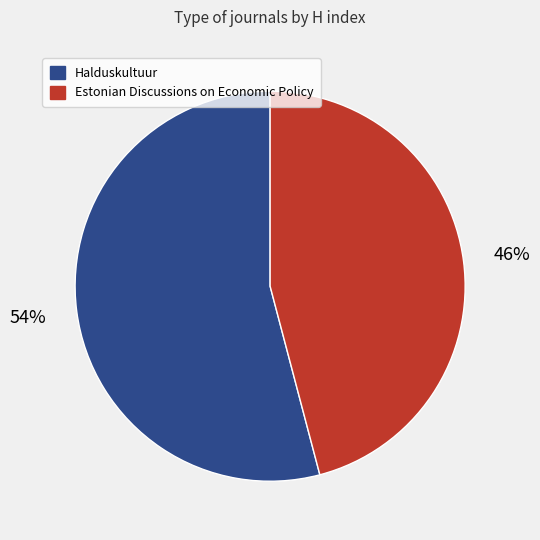

Between Halduskultuur and Estonian Discussions on Economic Policy, which is larger?

Halduskultuur